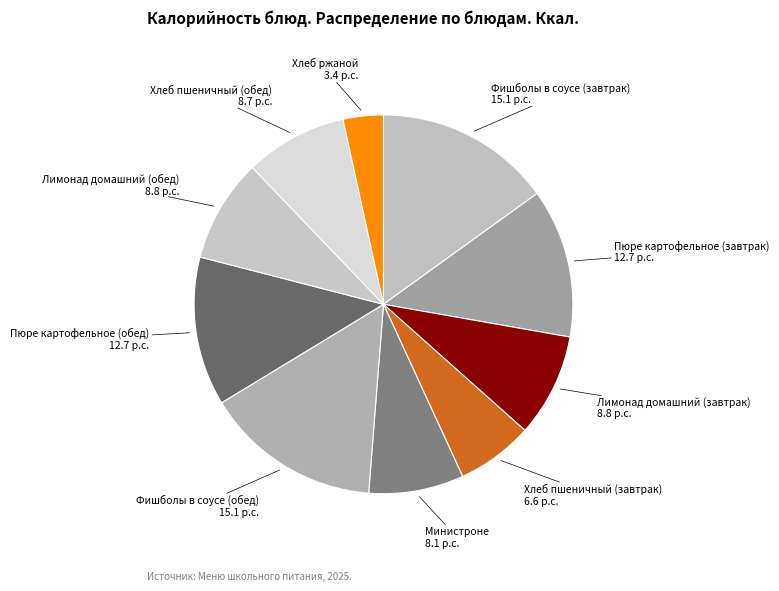

How many slices are in this pie chart?

10